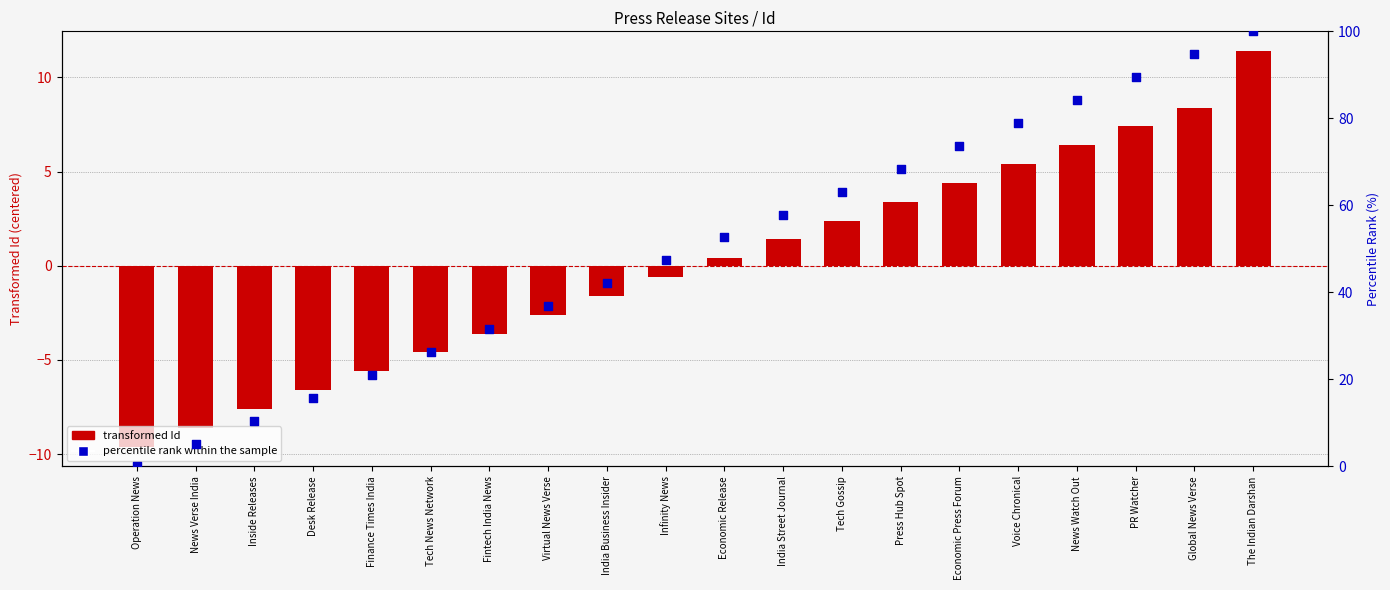

Which series reaches the minimum Y coordinate?

transformed Id (centered)